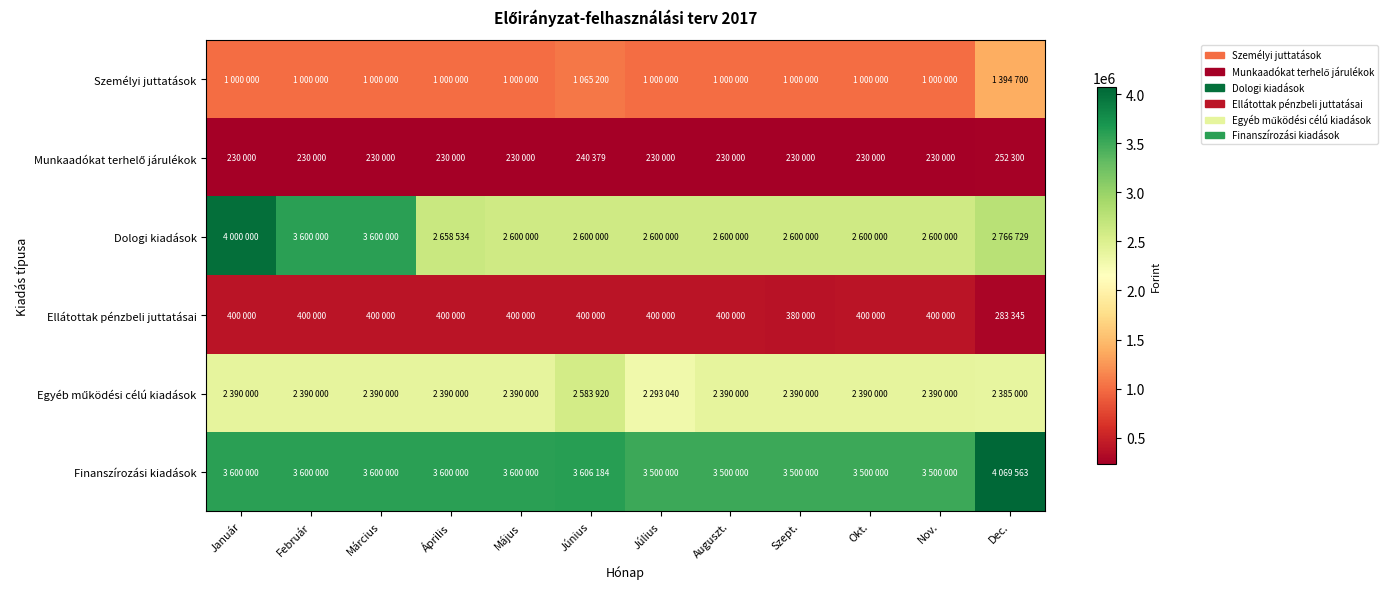

What is the greatest value displayed?

4069563